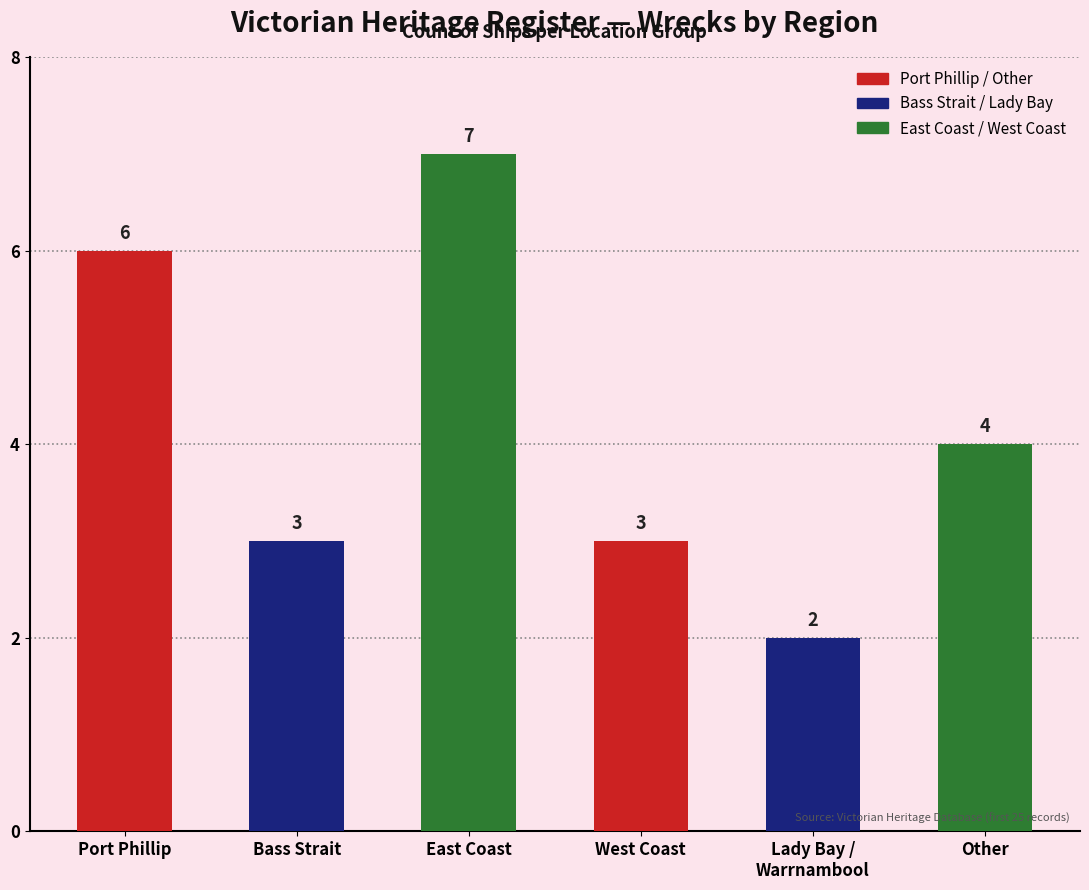

What is the difference between the maximum and minimum values?

5